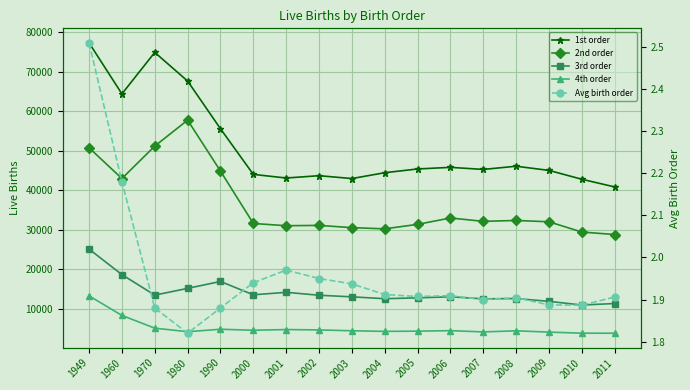

Is this an area chart (filled region under the line)?

No